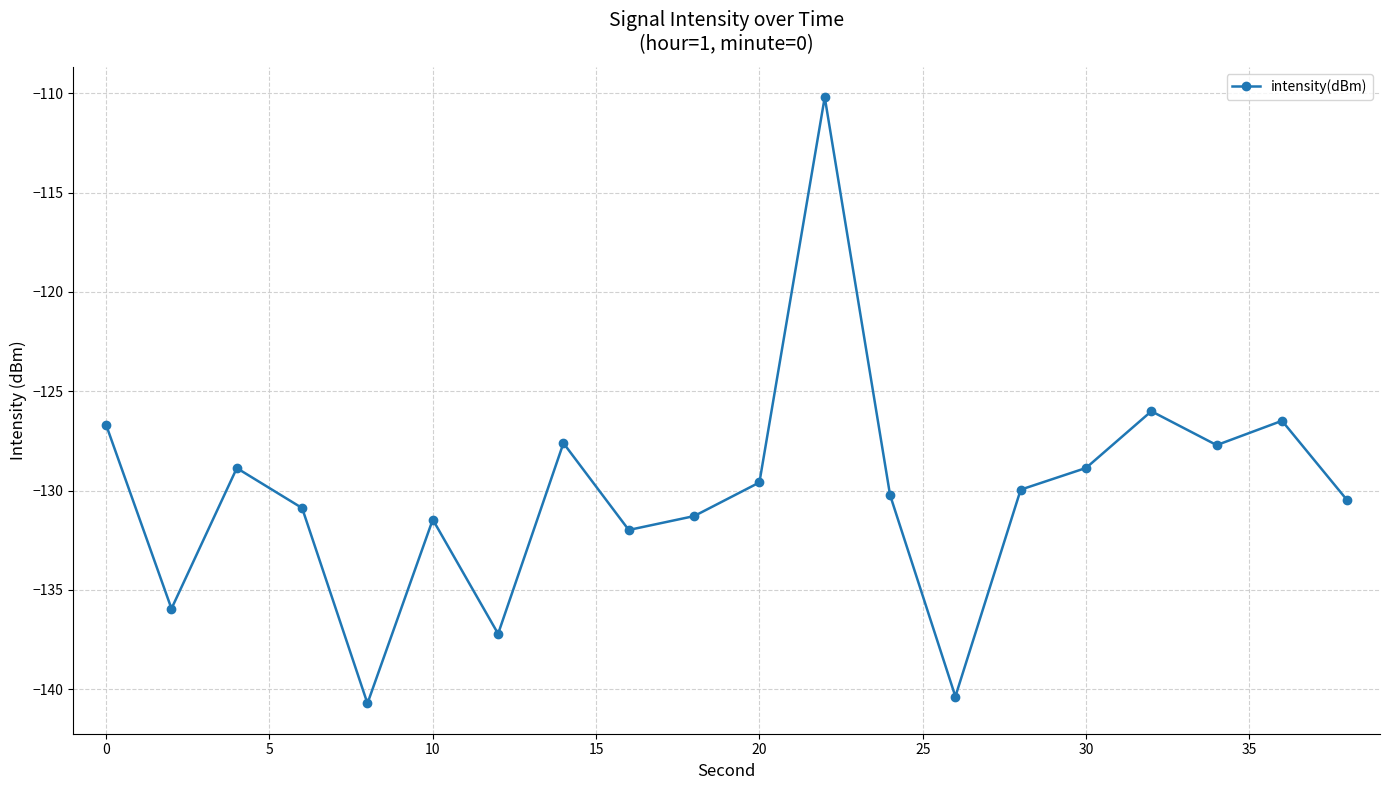

What is the smallest value displayed?

-140.7